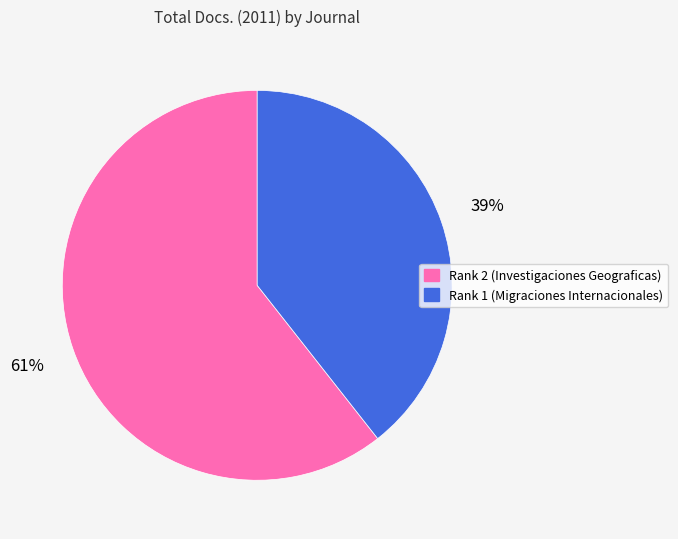

What is the smallest slice in the pie chart?

Rank 1 (Migraciones Internacionales)